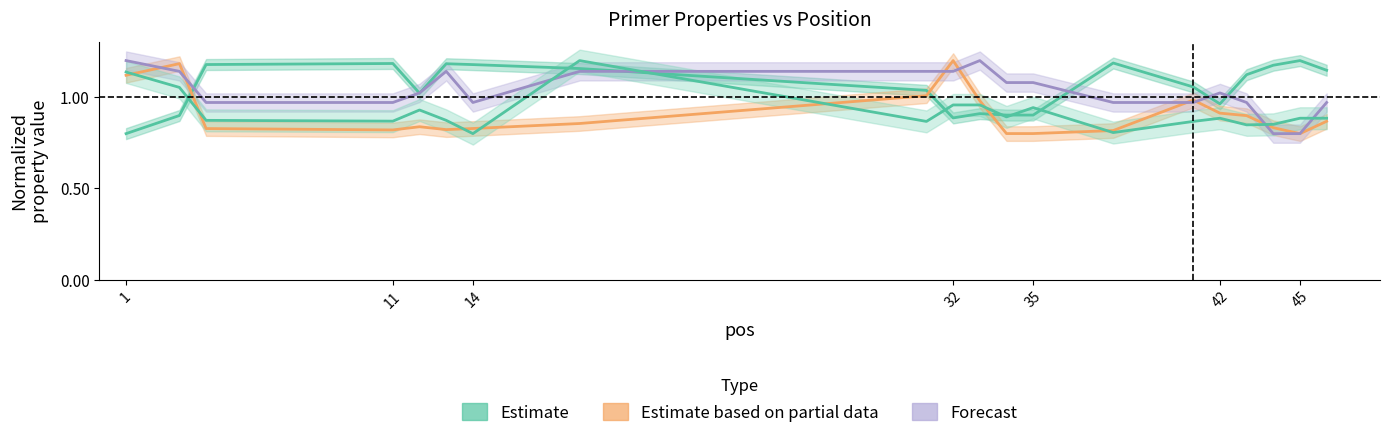

True or false: pen has a value of 0.6 at 11.

False